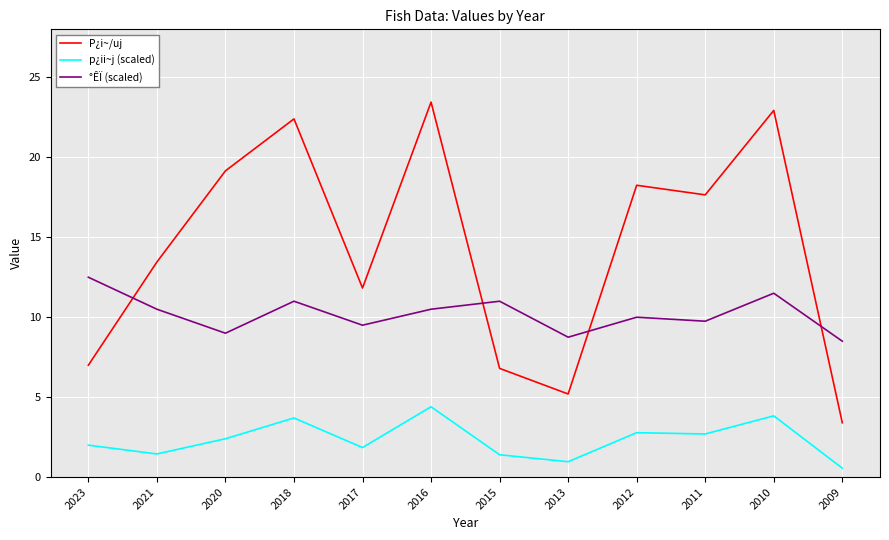

Between 2017 and 2013, which series saw the biggest shift?

P¿i~/uj